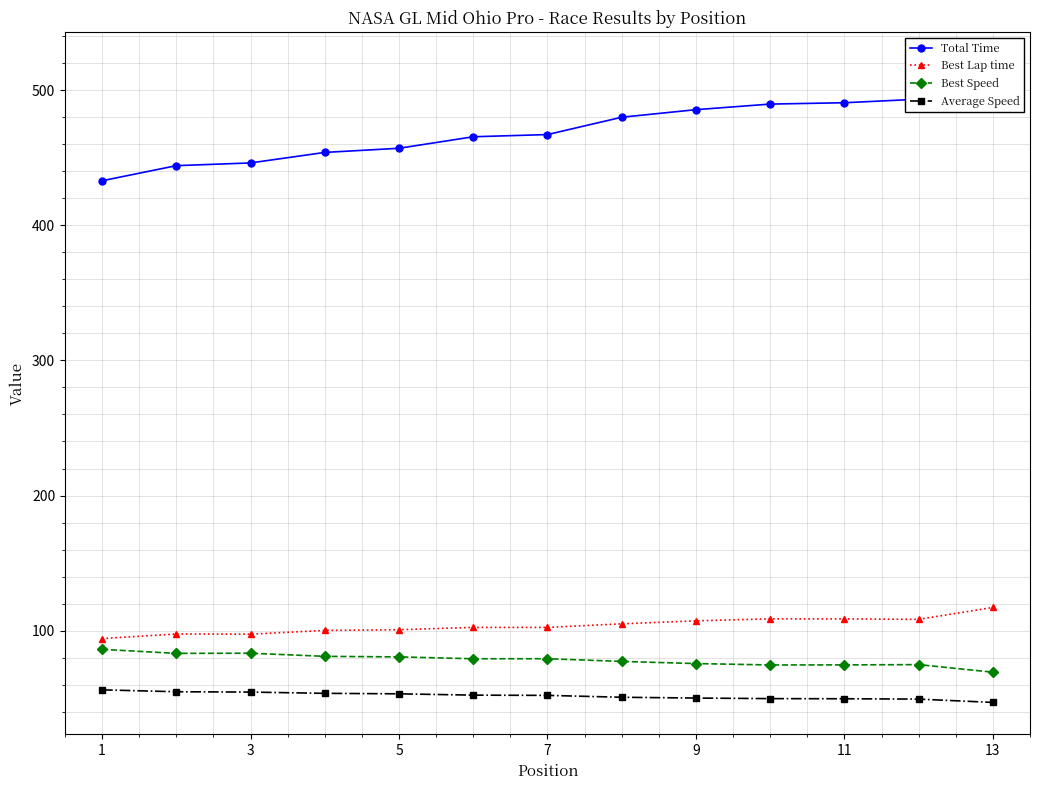

True or false: Best Lap time and Best Speed intersect in this chart.

False